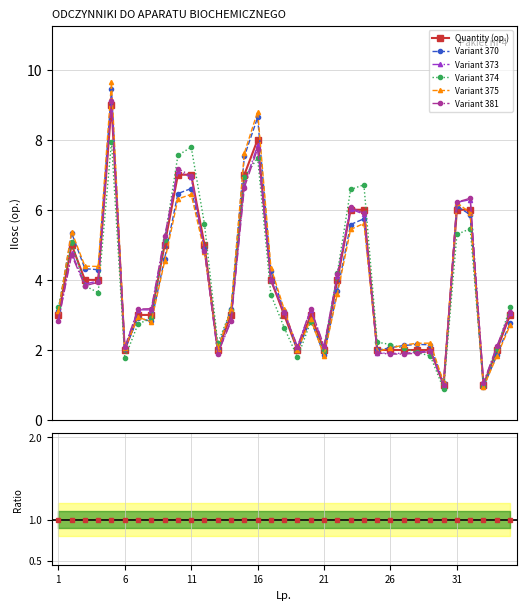

True or false: Variant 373 and Variant 370 cross at least once.

True